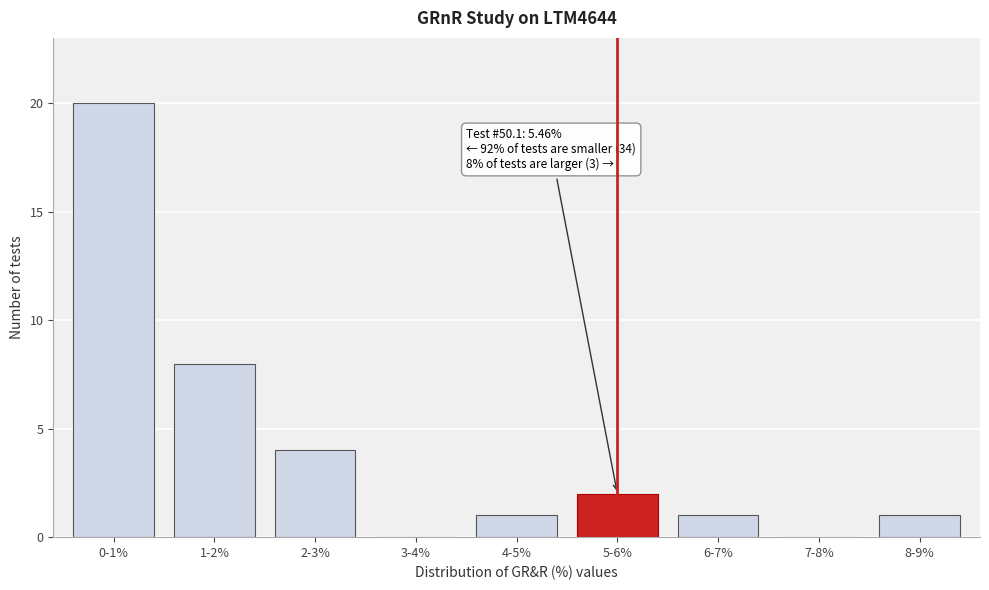

Reading left to right, what are all the values shown in this chart?

0-1%=20	1-2%=8	2-3%=4	3-4%=0	4-5%=1	5-6%=2	6-7%=1	7-8%=0	8-9%=1